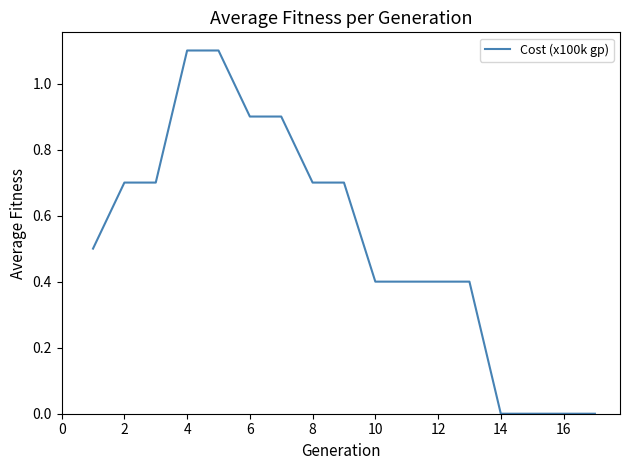

What is the difference between the maximum and minimum values?

1.1